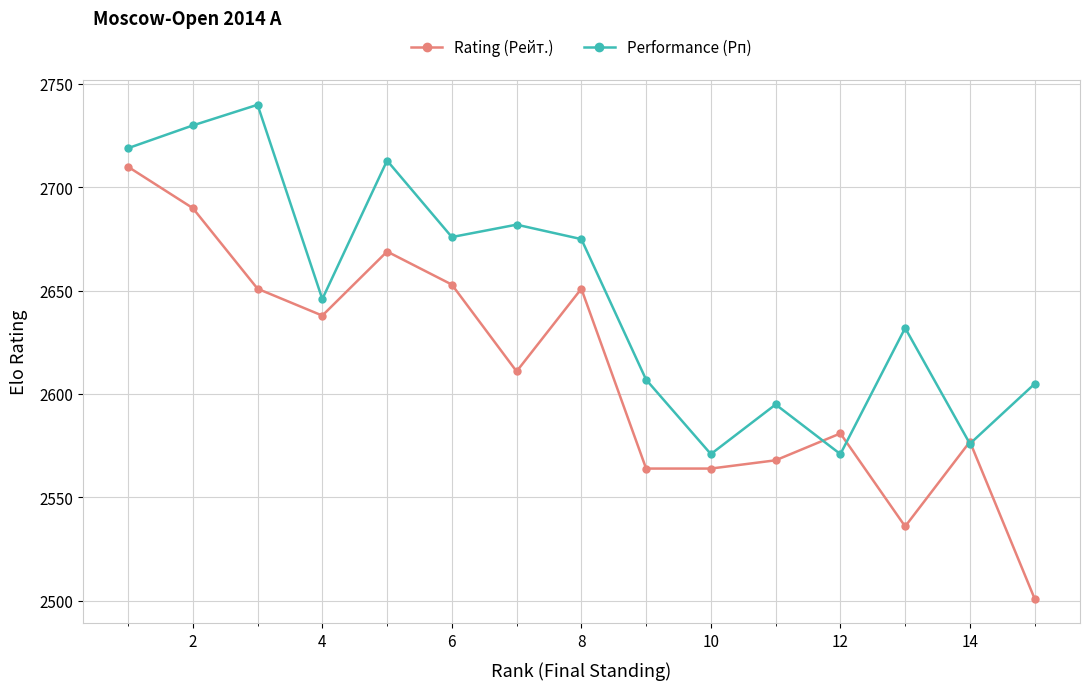

What is the value of the Rating (Рейт.) point at the 4th from the left?

2638